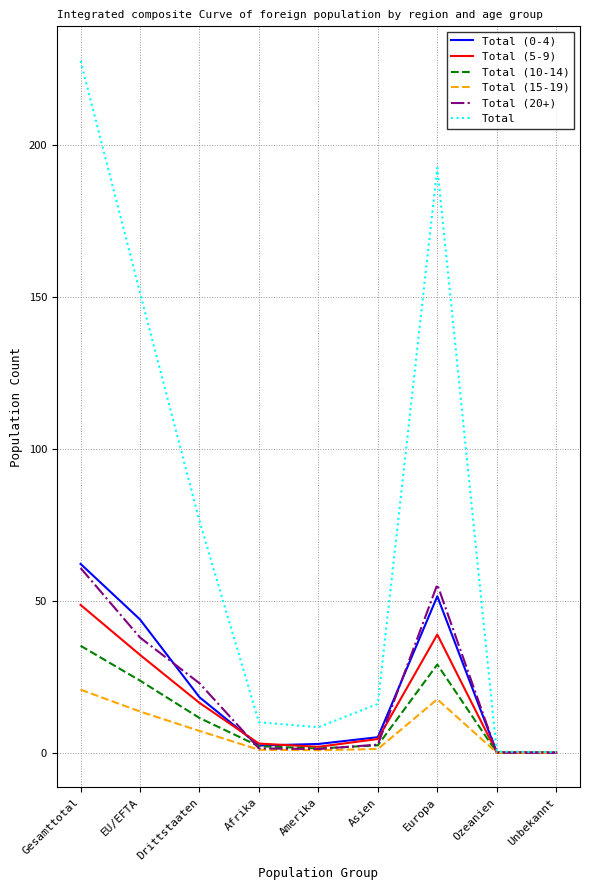

Where is Total (5-9) nearest to the value 243699?

EU/EFTA